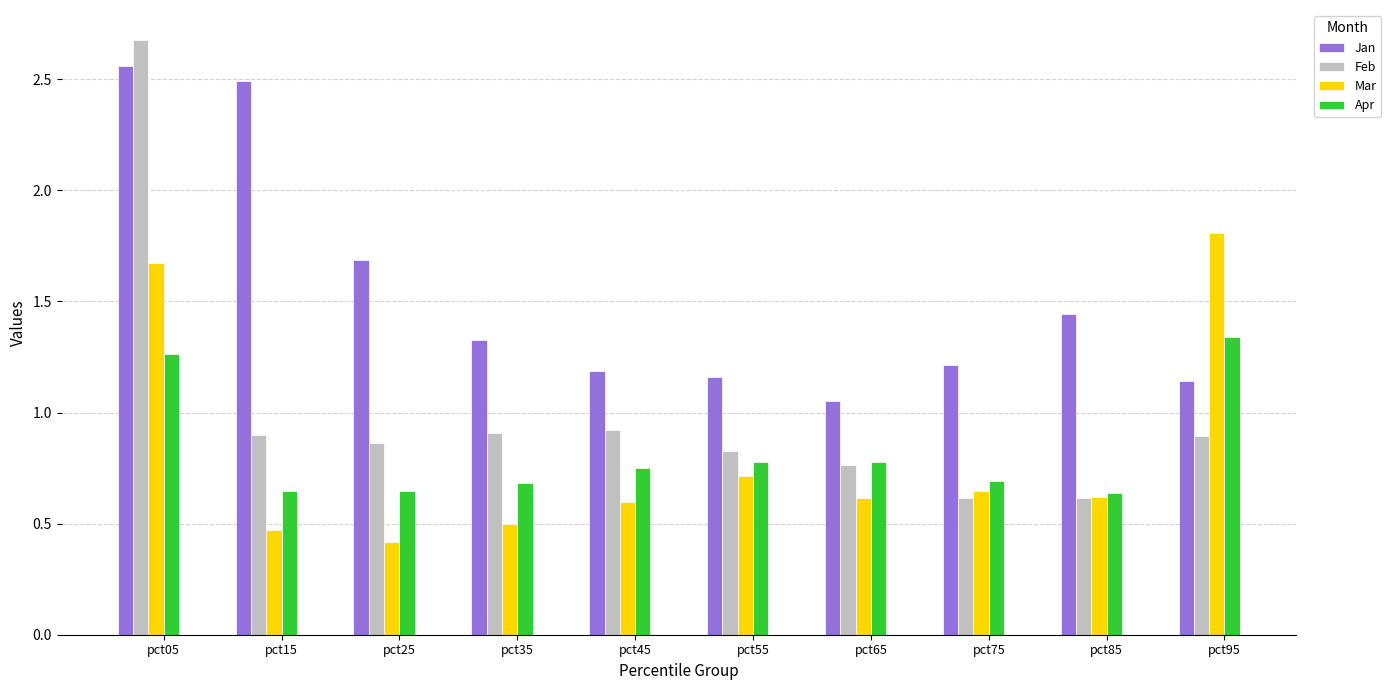

Between pct05 and pct95, which series saw the biggest shift?

Feb